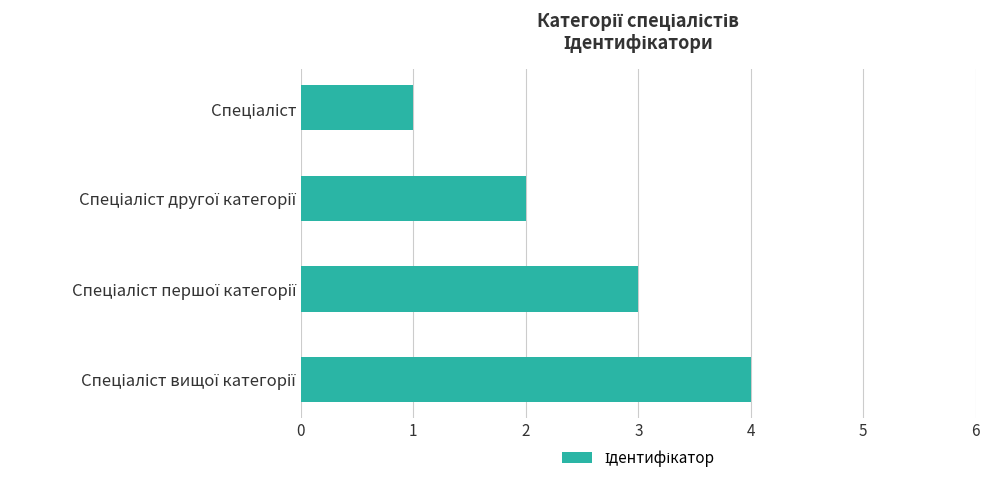

What is the sum of all values?

10